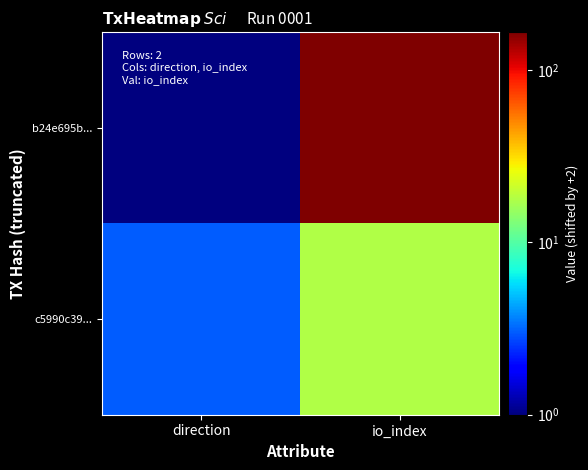

At how many categories does at least one series exceed 58?

1